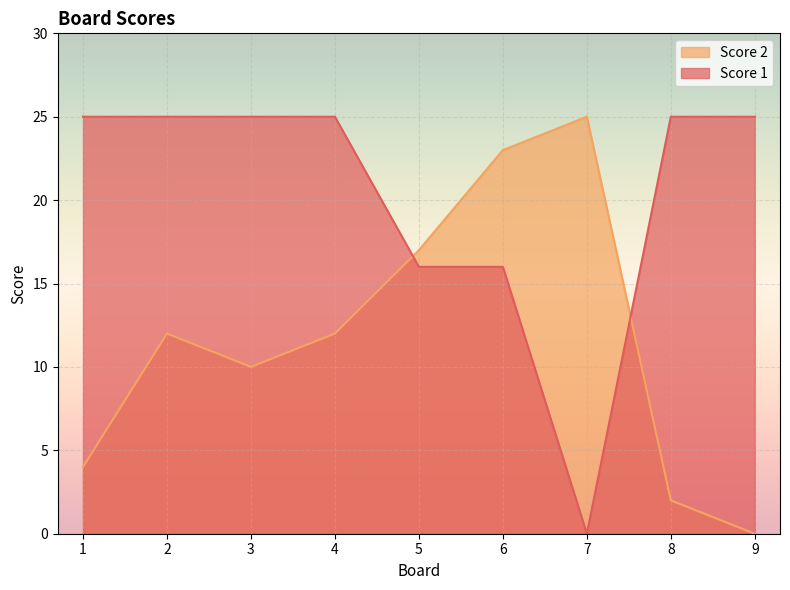

List the series in order of their overall mean, lowest first.

Score 2, Score 1